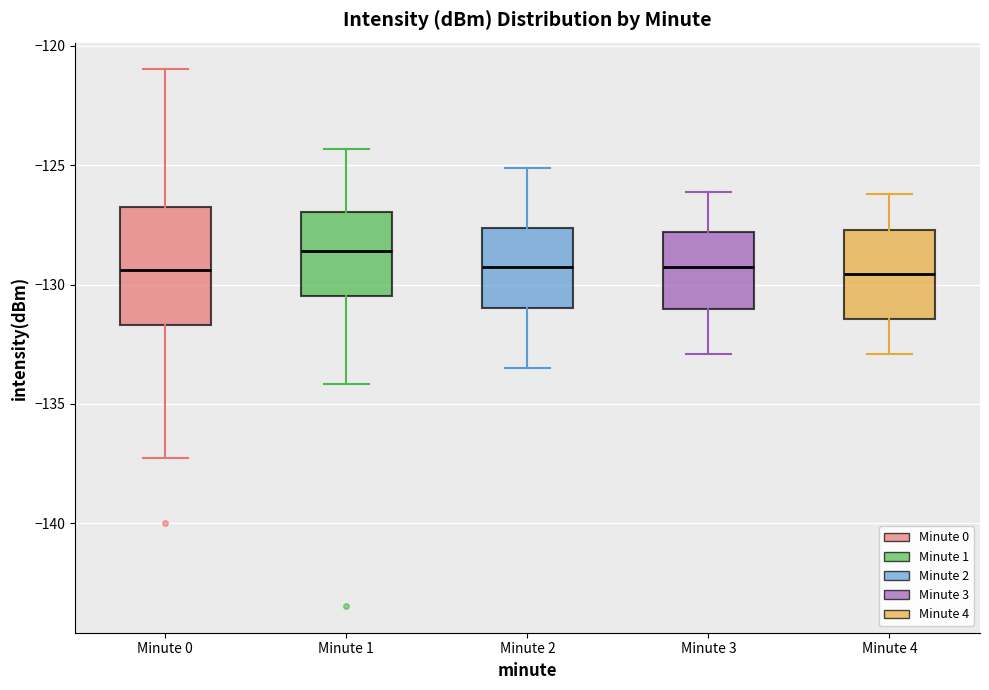

Where does the upper whisker of the box for Minute 2 end on the y-axis? The values are not printed on the chart, so give them approximately, as read against the axis.

-125.0